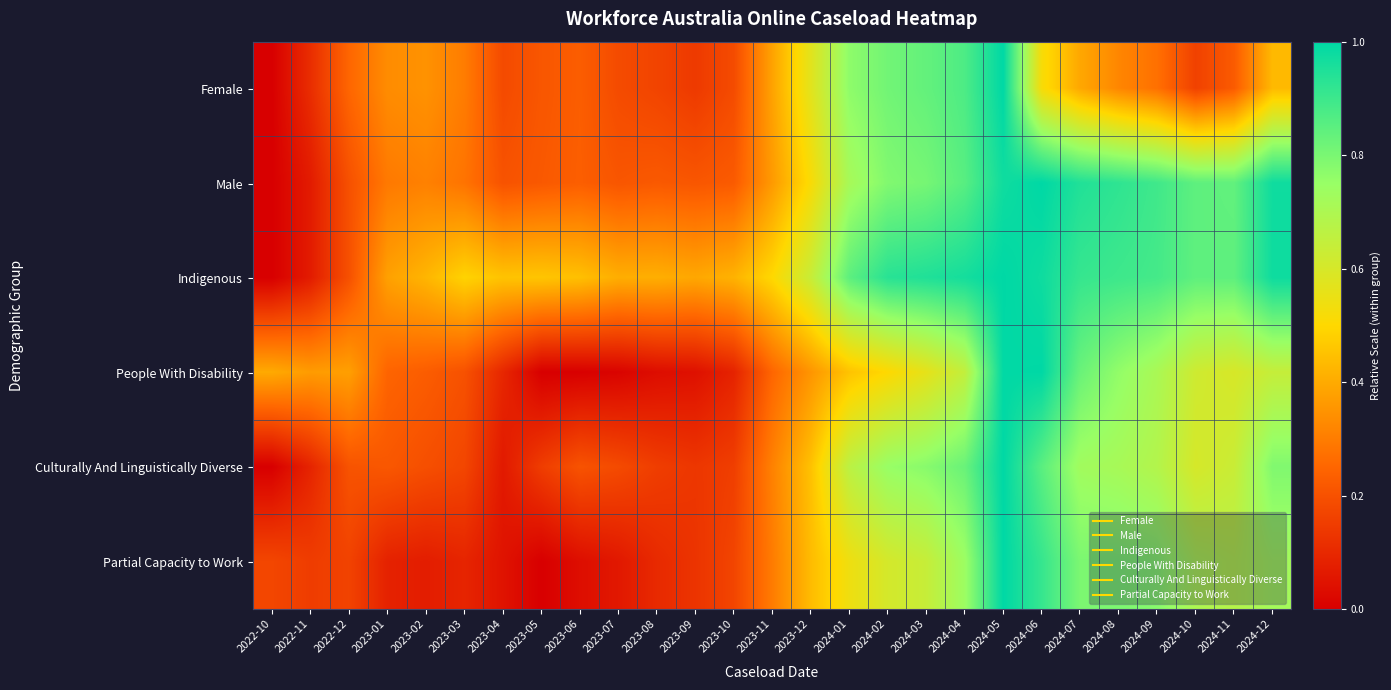

Between 2023-02 and 2023-08, which series saw the biggest shift?

People With Disability